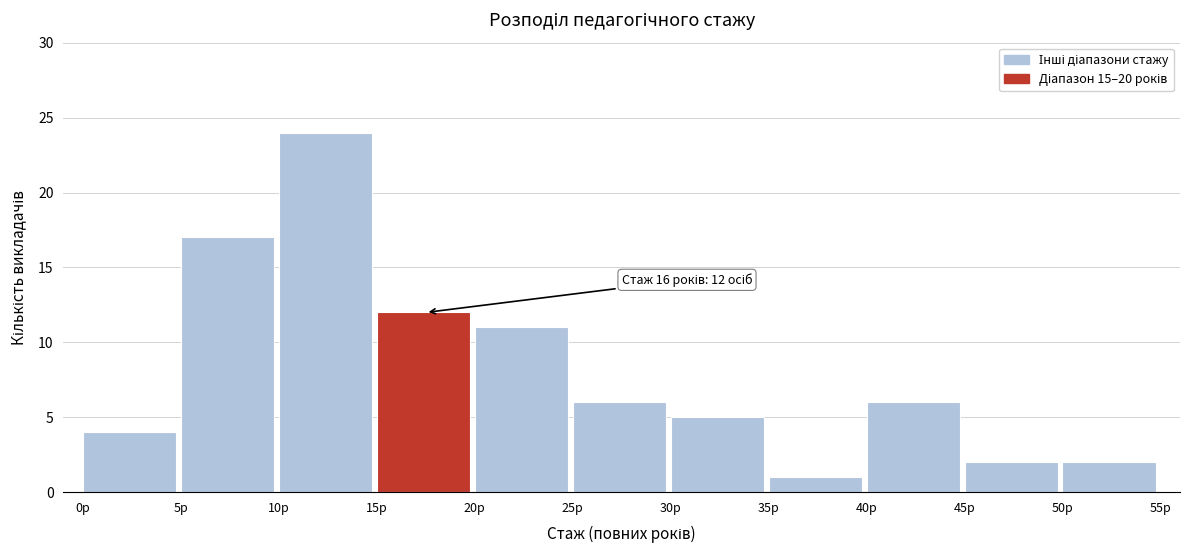

Over which range of the x-axis is the bar tallest?

10 to 15